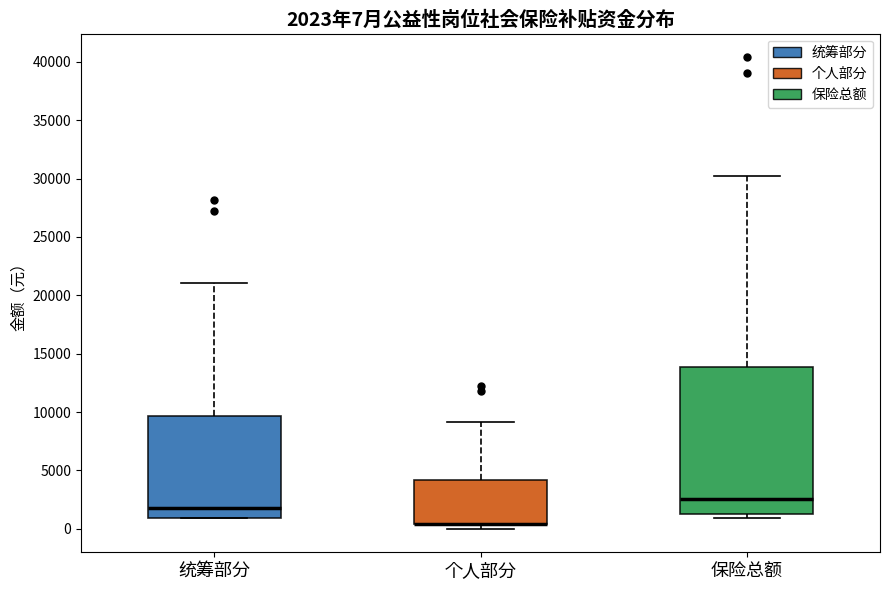

Comparing the boxes themselves (not the whiskers), which one is the tallest?

保险总额